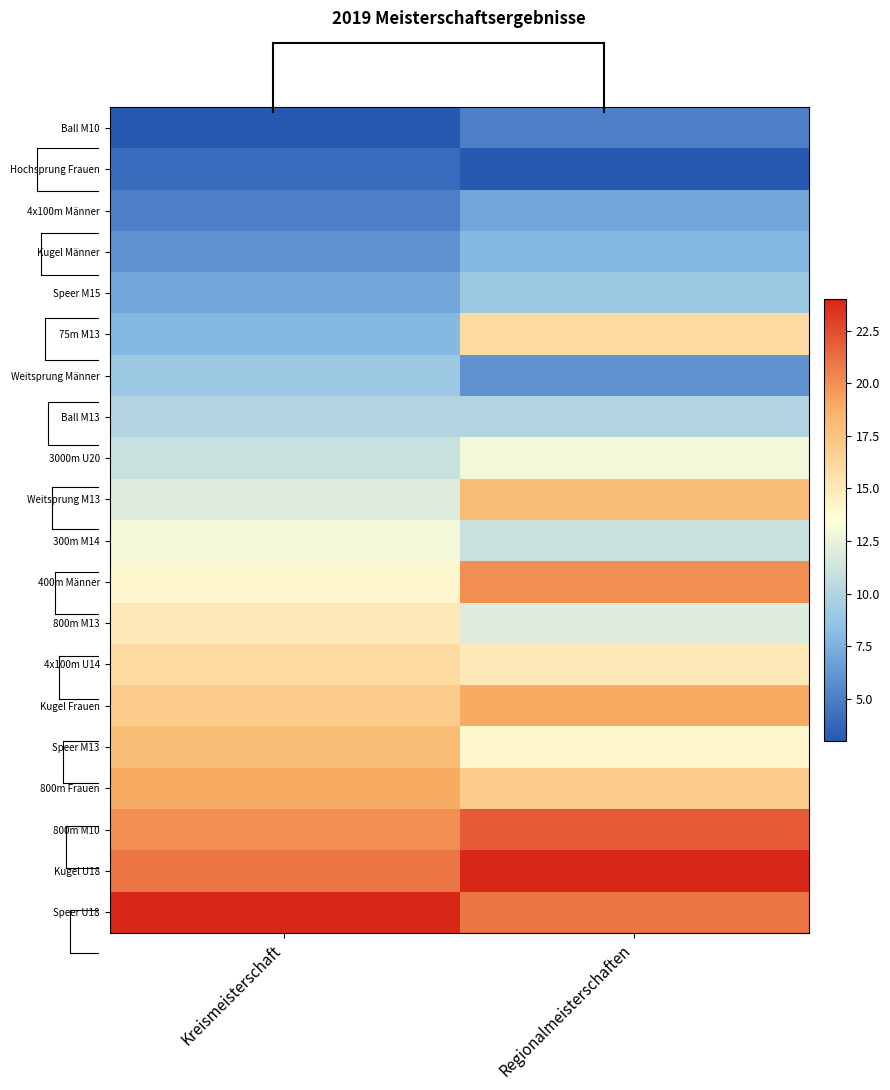

List the series in order of their peak value, lowest first.

Hochsprung Frauen, Ball M10, 4x100m Männer, Kugel Männer, Speer M15, Weitsprung Männer, Ball M13, 3000m U20, 300m M14, 800m M13, 75m M13, 4x100m U14, Weitsprung M13, Speer M13, Kugel Frauen, 800m Frauen, 400m Männer, 800m M10, Kugel U18, Speer U18